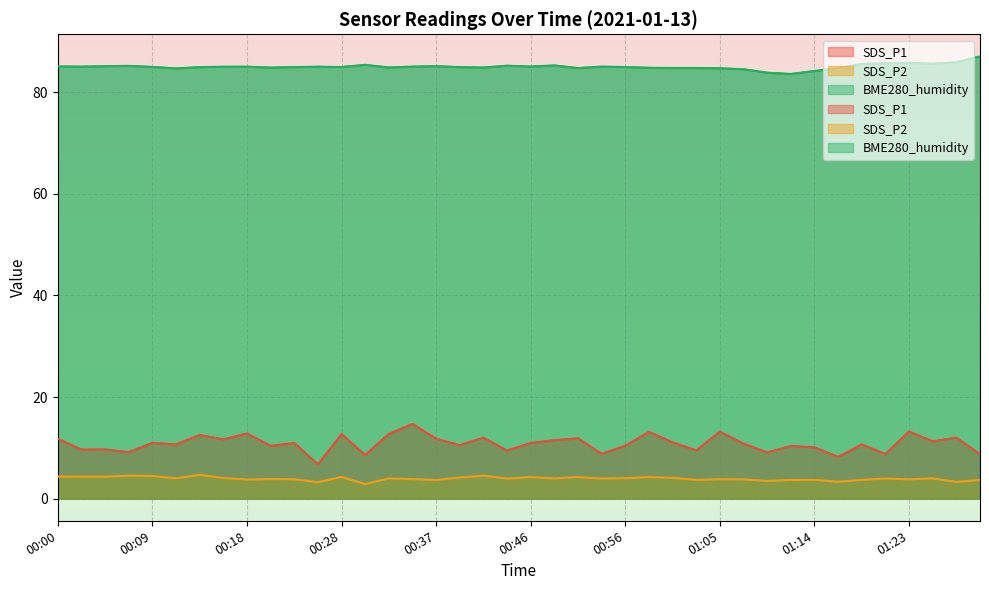

True or false: BME280_humidity and SDS_P2 intersect in this chart.

False